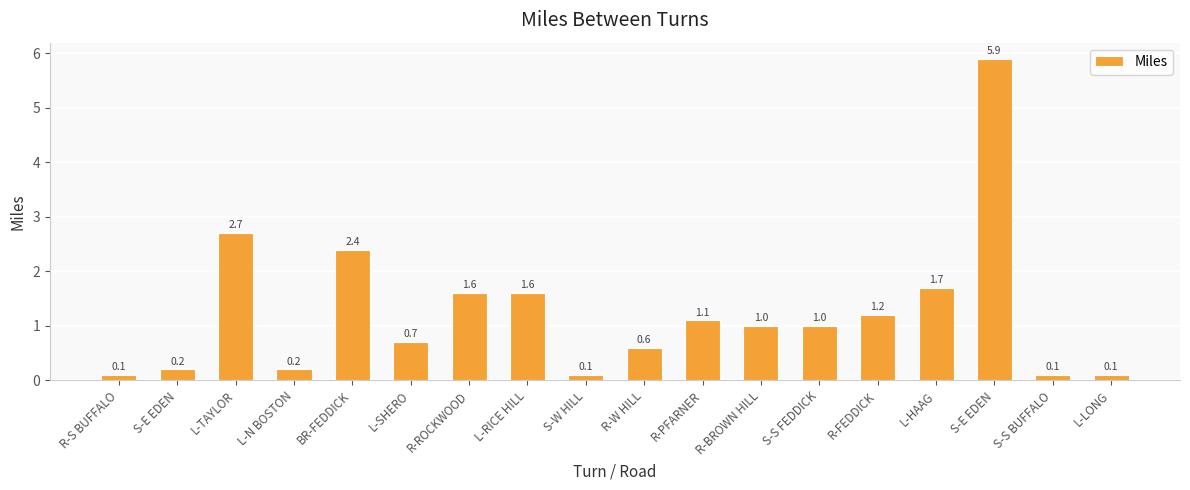

List the labels in order of value, largest first.

S-E EDEN, L-TAYLOR, BR-FEDDICK, L-HAAG, R-ROCKWOOD, L-RICE HILL, R-FEDDICK, R-PFARNER, R-BROWN HILL, S-S FEDDICK, L-SHERO, R-W HILL, S-E EDEN, L-N BOSTON, R-S BUFFALO, S-W HILL, S-S BUFFALO, L-LONG